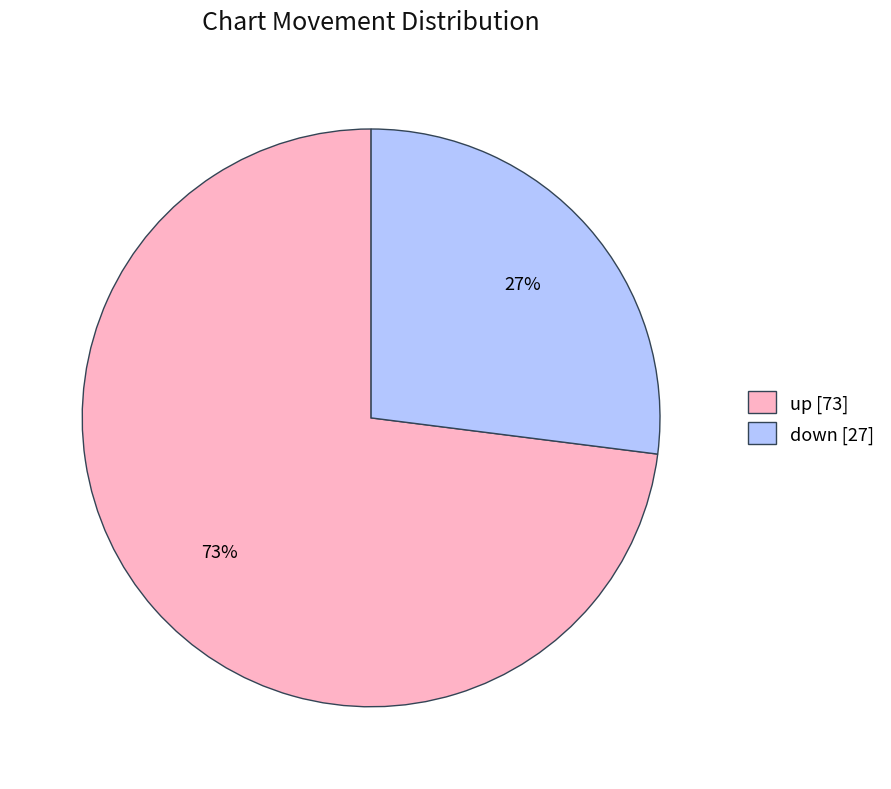

True or false: down accounts for 27% of the total.

True